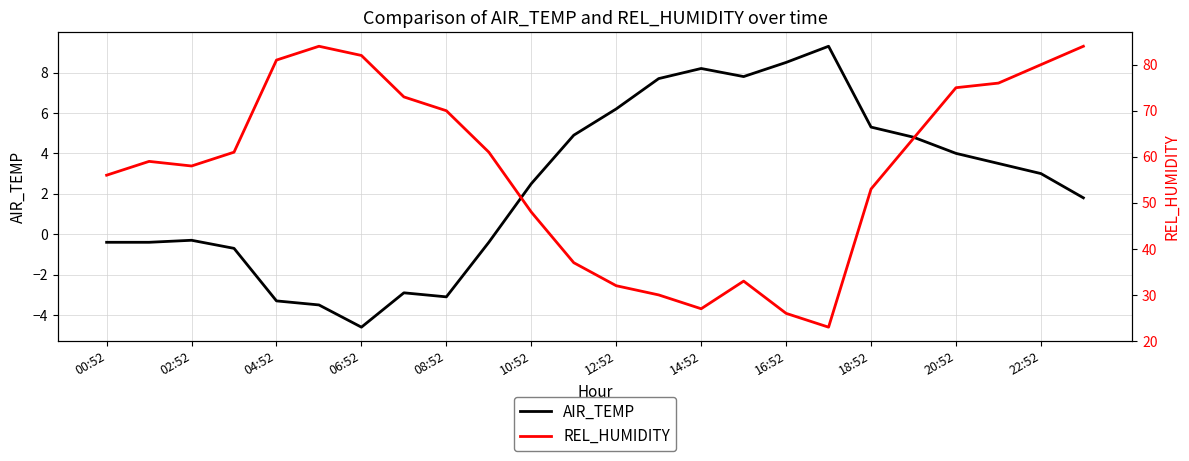

At which category is the sum across all series the highest?

23